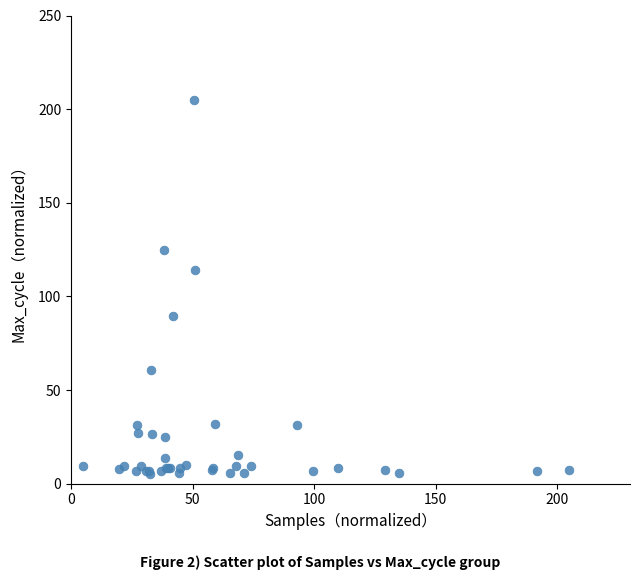

What Y value in the scatter plot is closest to 105?

114.1